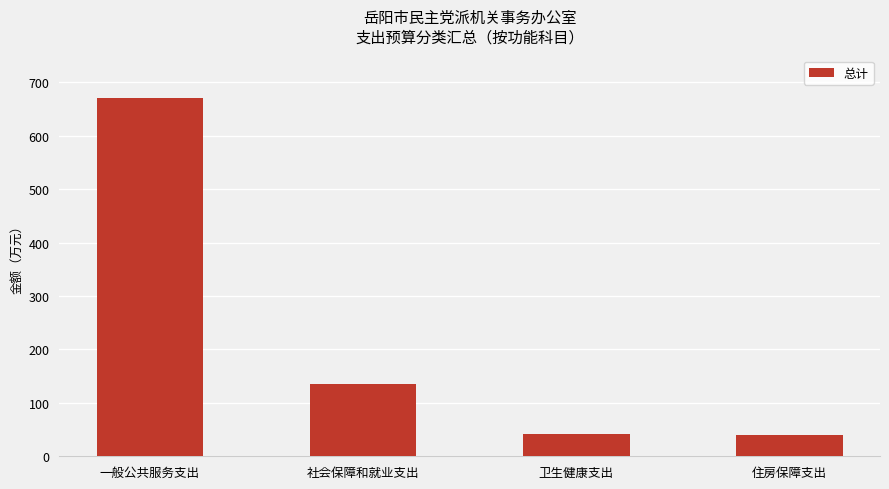

How many distinct data groups are displayed?

1